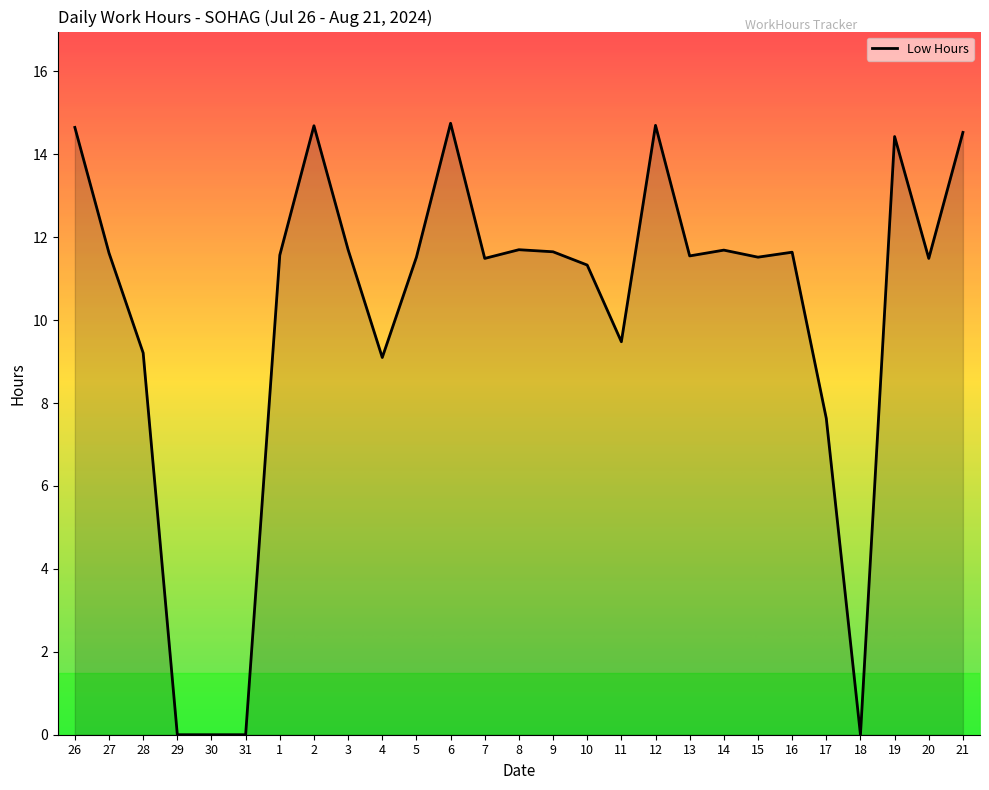

What is the maximum value shown in the chart?

14.8